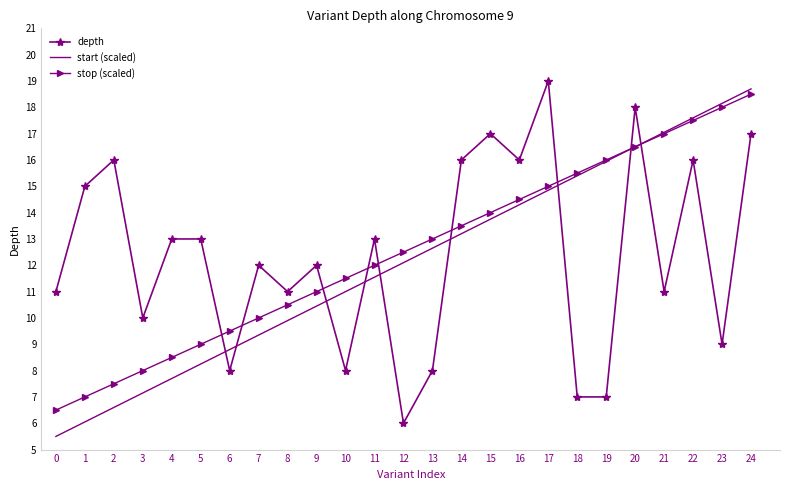

How many distinct data groups are displayed?

3